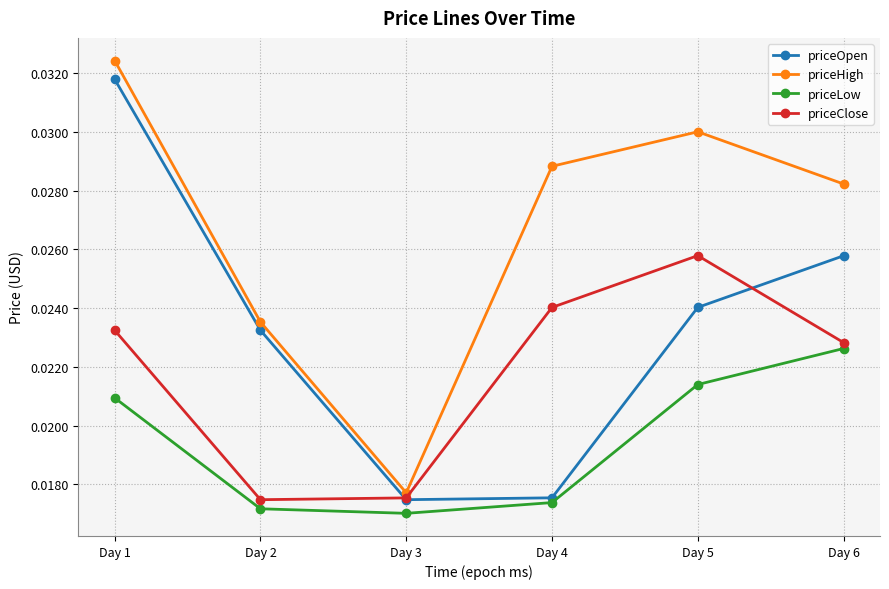

Which series has the largest range (max minus min)?

priceHigh